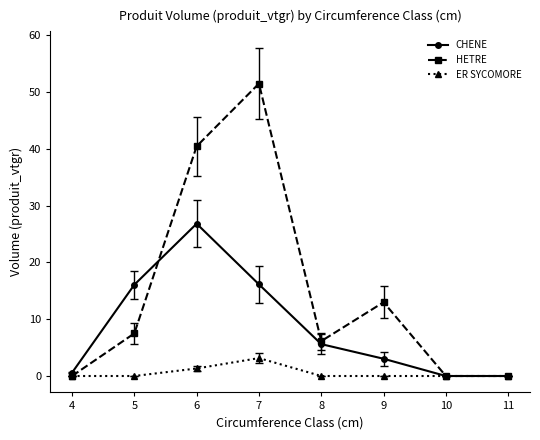

How many categories are shown in the chart?

8